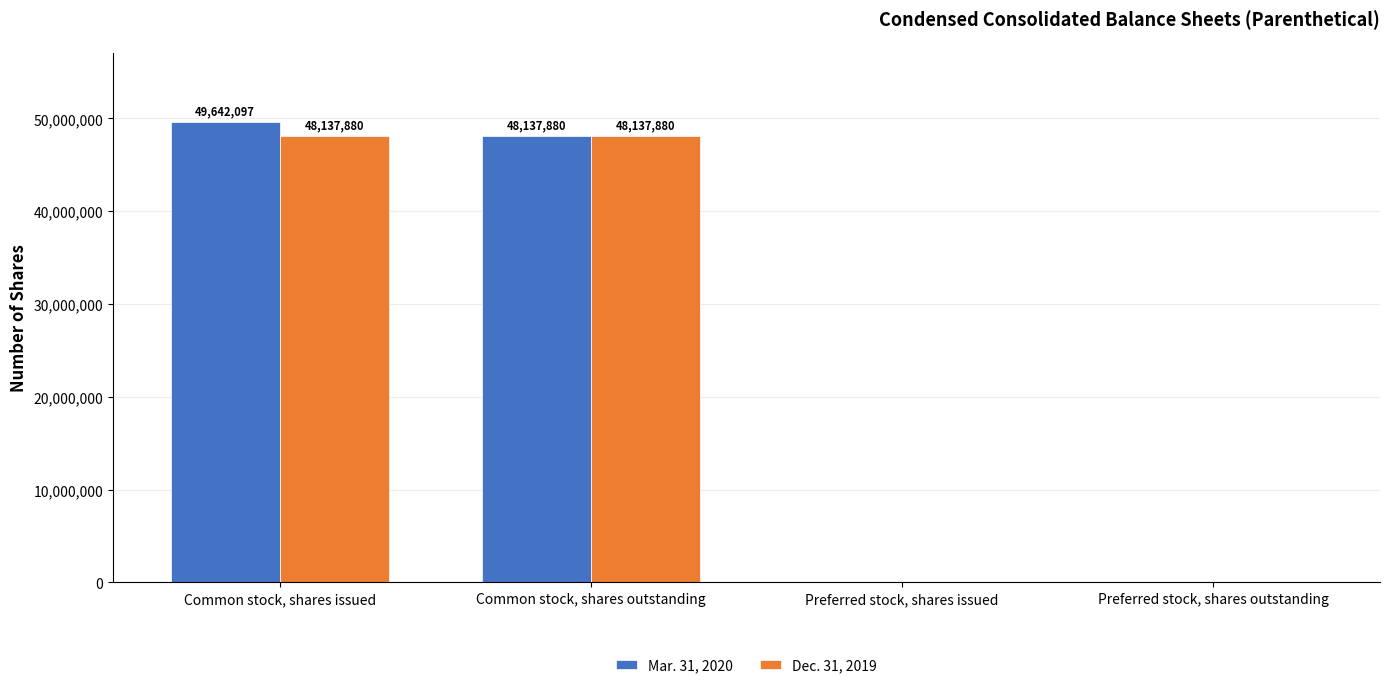

Reading right to left, what are all the values shown in this chart?

Mar. 31, 2020: 0	0	48137880	49642097
Dec. 31, 2019: 0	0	48137880	48137880